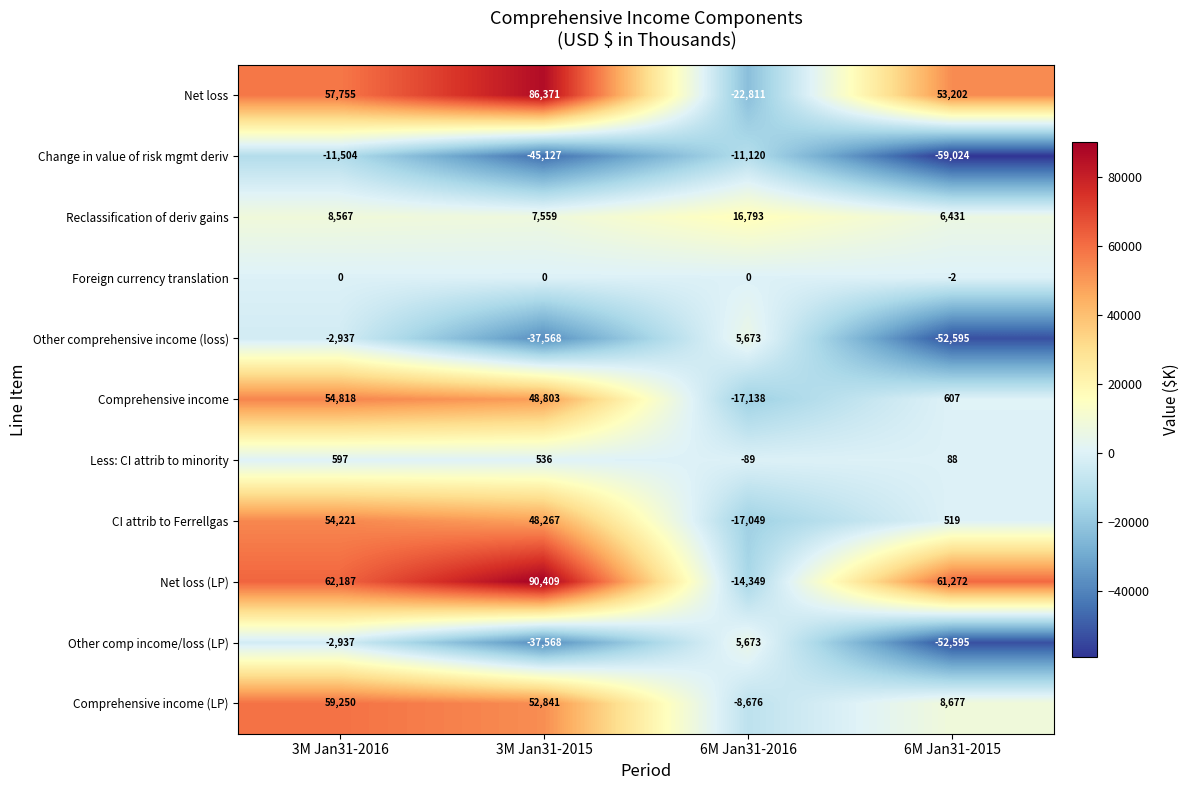

What is the smallest value displayed?

-59024